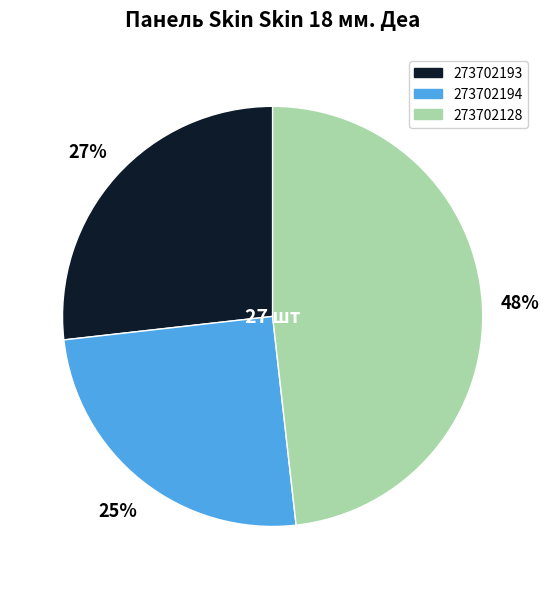

To the nearest percent, what is the combined percentage of 273702194 and 273702128?

73%